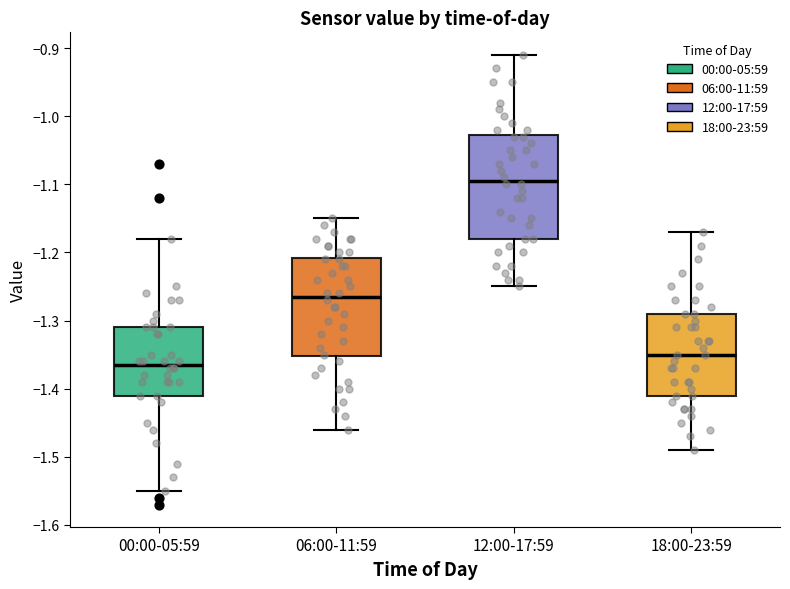

Reading left to right, read every box against the y-axis: the position of its median line, the range the box covers, and the ends of its whiskers. The values are not printed on the chart, so give them approximately, as read against the axis.

00:00-05:59: median -1.36, box -1.41 to -1.31, whiskers -1.55 to -1.18
06:00-11:59: median -1.26, box -1.35 to -1.21, whiskers -1.46 to -1.15
12:00-17:59: median -1.09, box -1.18 to -1.03, whiskers -1.25 to -0.91
18:00-23:59: median -1.35, box -1.41 to -1.29, whiskers -1.49 to -1.17